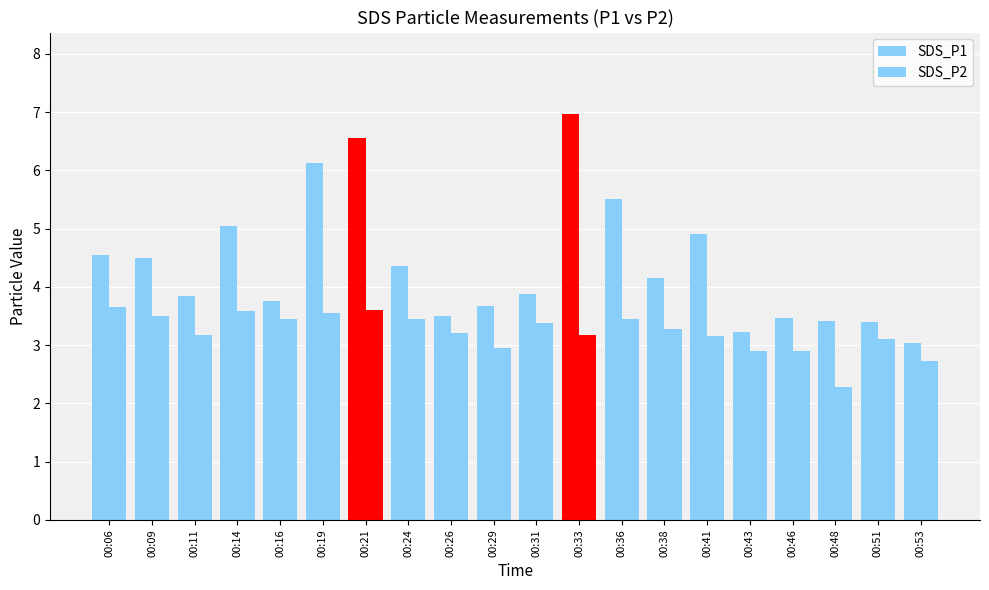

Where does the SDS_P2 series first go above 3?

00:06